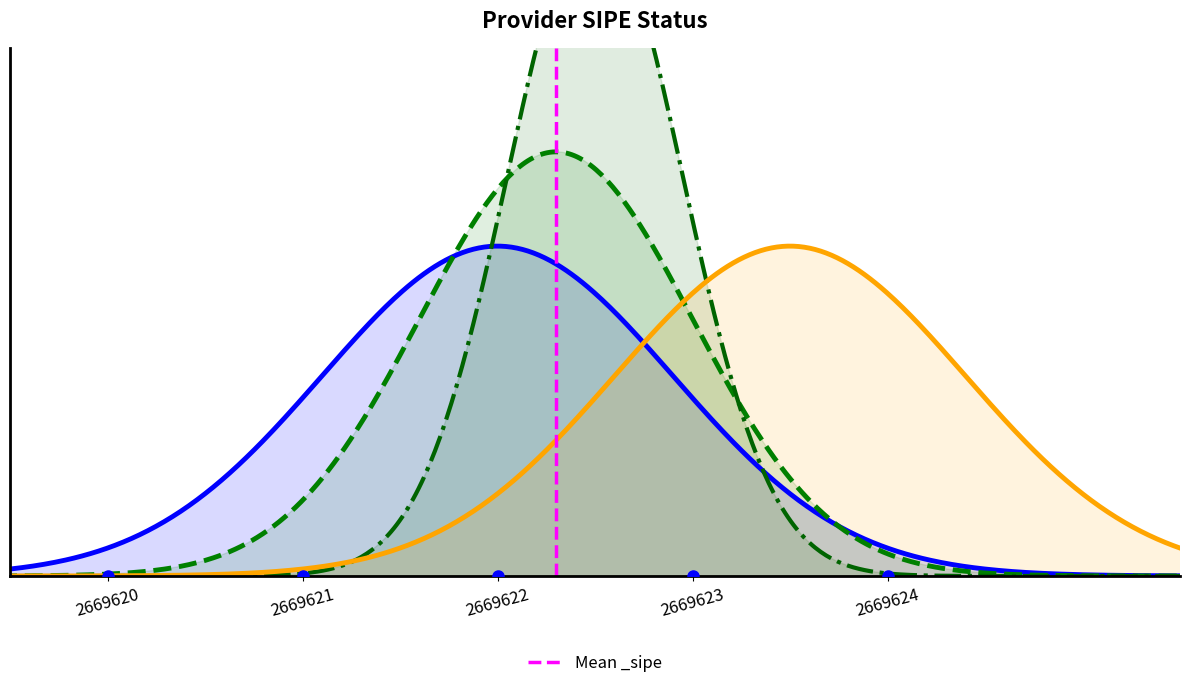

The chart shows a value of 0 at 2669620. True or false?

True